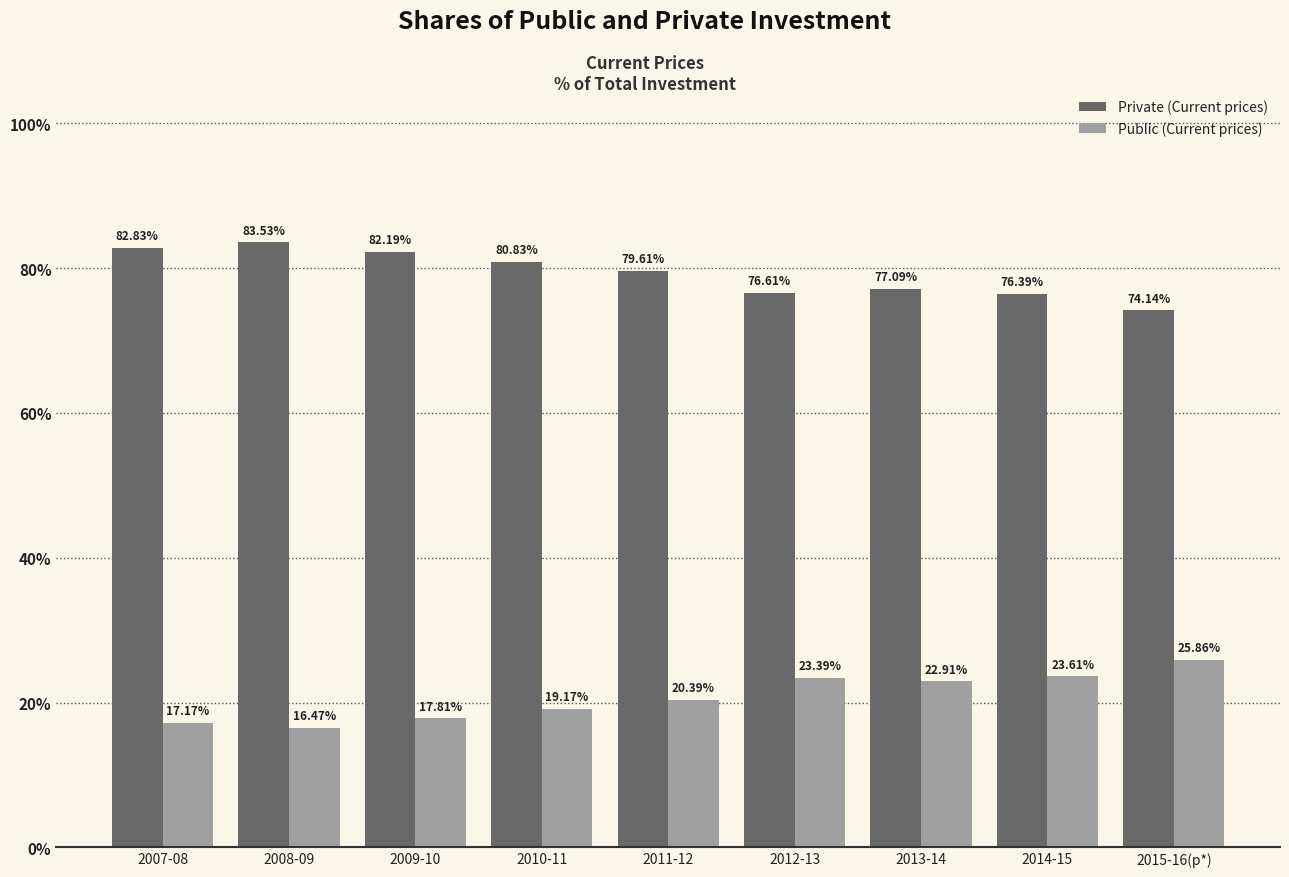

Reading left to right, what are all the values shown in this chart?

Private (Current prices): 82.8	83.5	82.2	80.8	79.6	76.6	77.1	76.4	74.1
Public (Current prices): 17.2	16.5	17.8	19.2	20.4	23.4	22.9	23.6	25.9